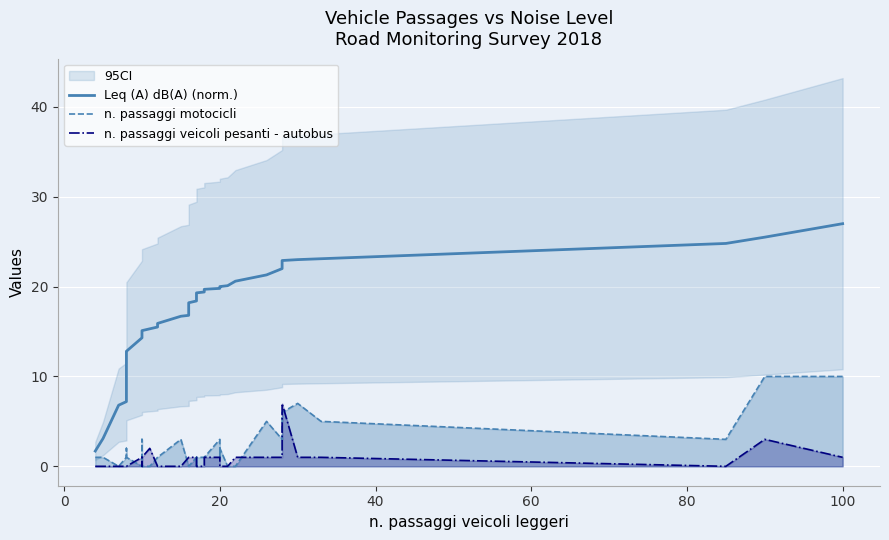

What is the label of the 12th point from the right?

20